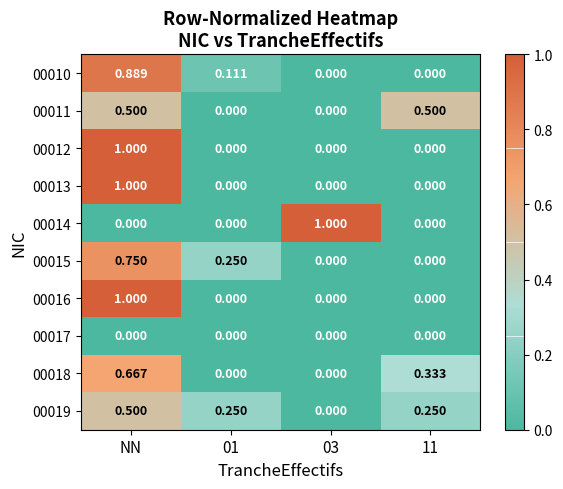

At which category is the sum across all series the highest?

NN